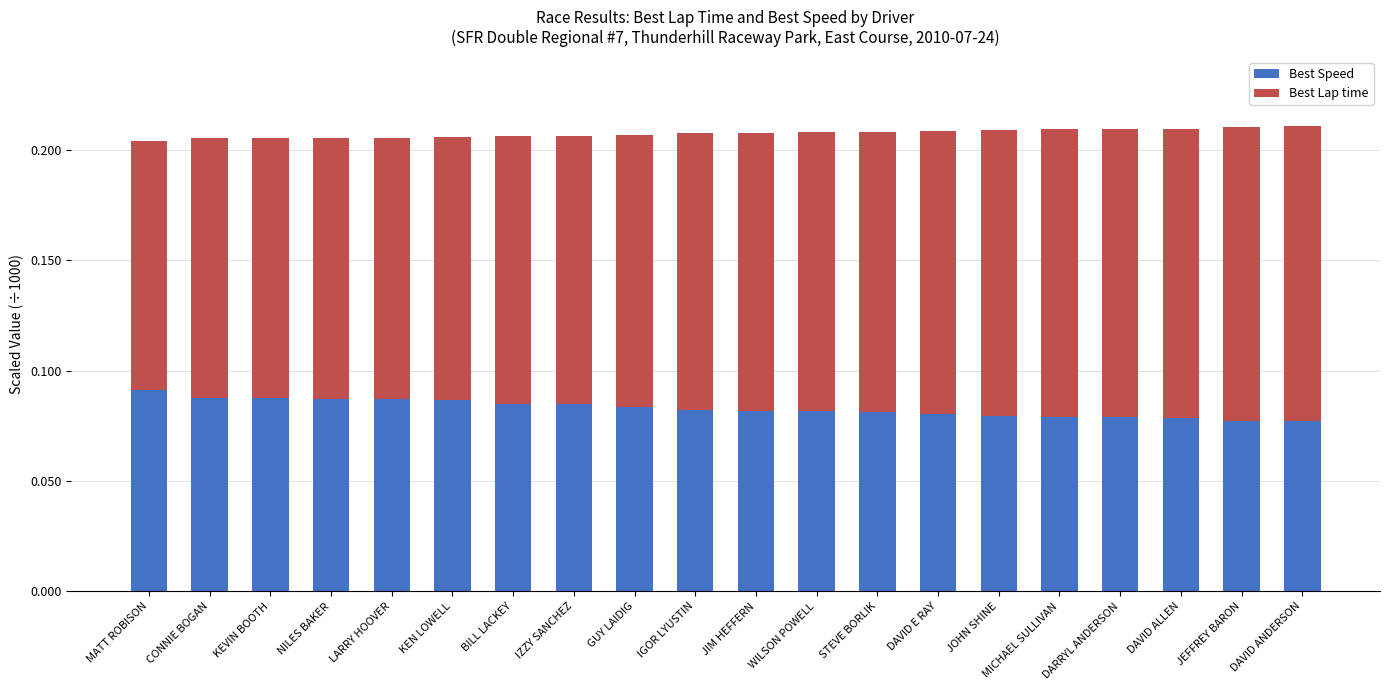

Count the Best Speed values in the range 0 to 1.

20